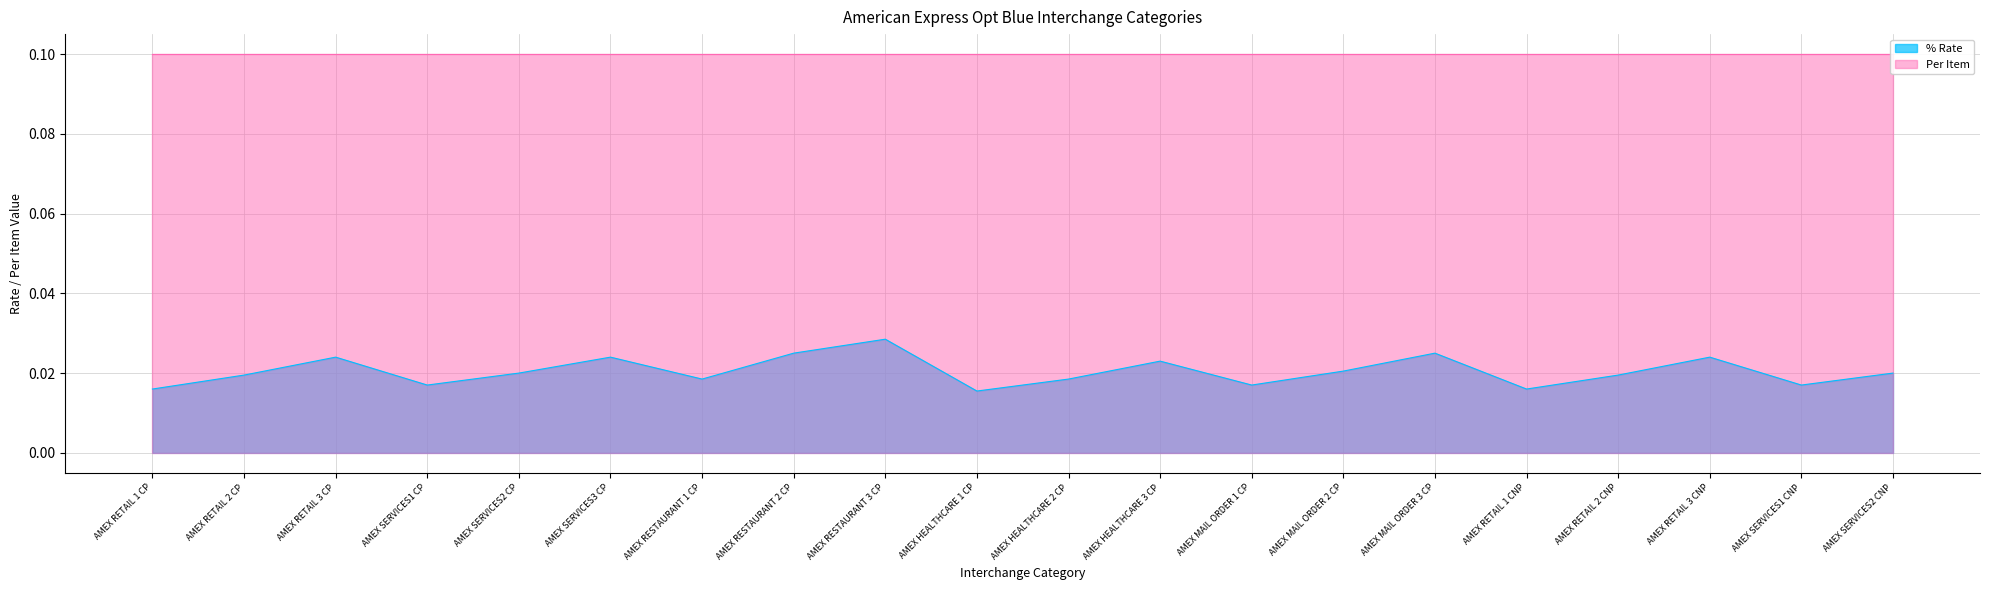

True or false: the data shows 0.0 at AMEX RETAIL 1 CNP.

True